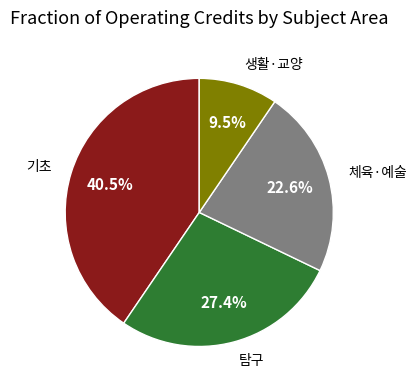

Is there any slice that represents more than half of the pie?

No